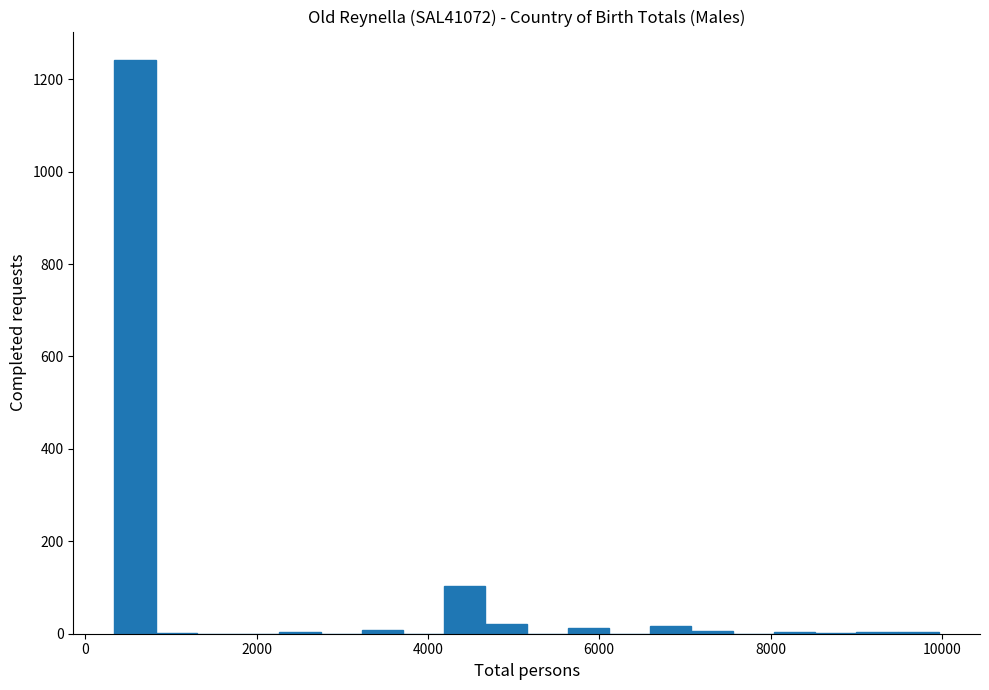

Read against the x-axis, roughly where is the centre of the tallest bar?

600